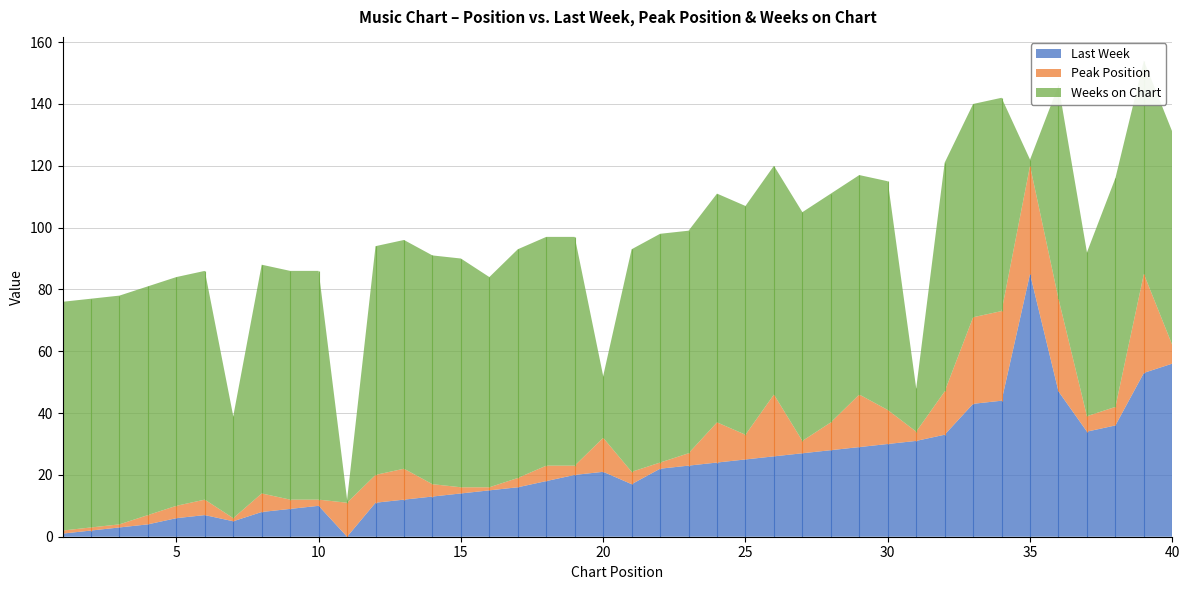

Reading left to right, list all the values displayed in this chart.

Last Week: 1=1	2=2	3=3	4=4	5=6	6=7	7=5	8=8	9=9	10=10	11=0	12=11	13=12	14=13	15=14	16=15	17=16	18=18	19=20	20=21	21=17	22=22	23=23	24=24	25=25	26=26	27=27	28=28	29=29	30=30	31=31	32=33	33=43	34=44	35=85	36=47	37=34	38=36	39=53	40=56
Peak Position: 1=1	2=1	3=1	4=3	5=4	6=5	7=1	8=6	9=3	10=2	11=11	12=9	13=10	14=4	15=2	16=1	17=3	18=5	19=3	20=11	21=4	22=2	23=4	24=13	25=8	26=20	27=4	28=9	29=17	30=11	31=3	32=14	33=28	34=29	35=35	36=30	37=5	38=6	39=32	40=6
Weeks on Chart: 1=74	2=74	3=74	4=74	5=74	6=74	7=33	8=74	9=74	10=74	11=1	12=74	13=74	14=74	15=74	16=68	17=74	18=74	19=74	20=20	21=72	22=74	23=72	24=74	25=74	26=74	27=74	28=74	29=71	30=74	31=14	32=74	33=69	34=69	35=2	36=69	37=53	38=74	39=69	40=69